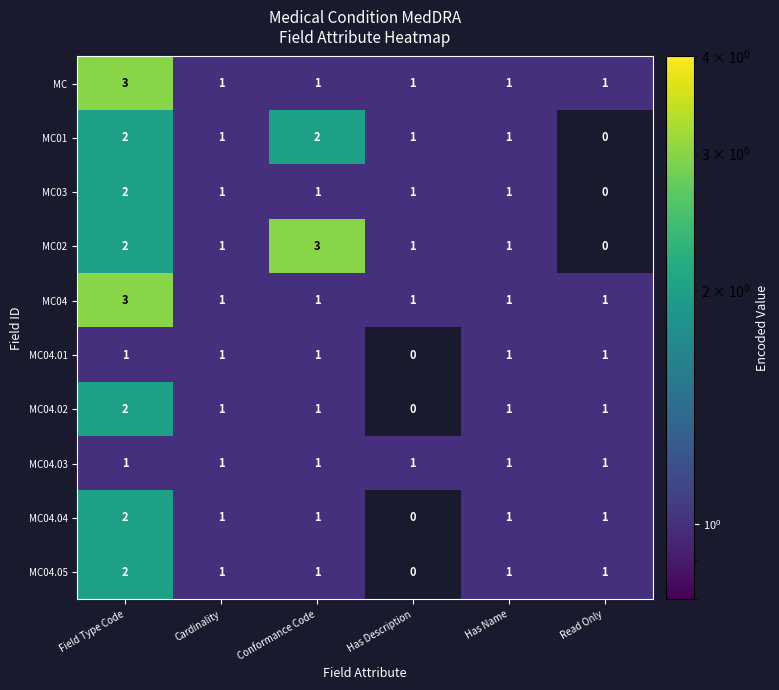

The value of MC at Field Type Code is 3. True or false?

True